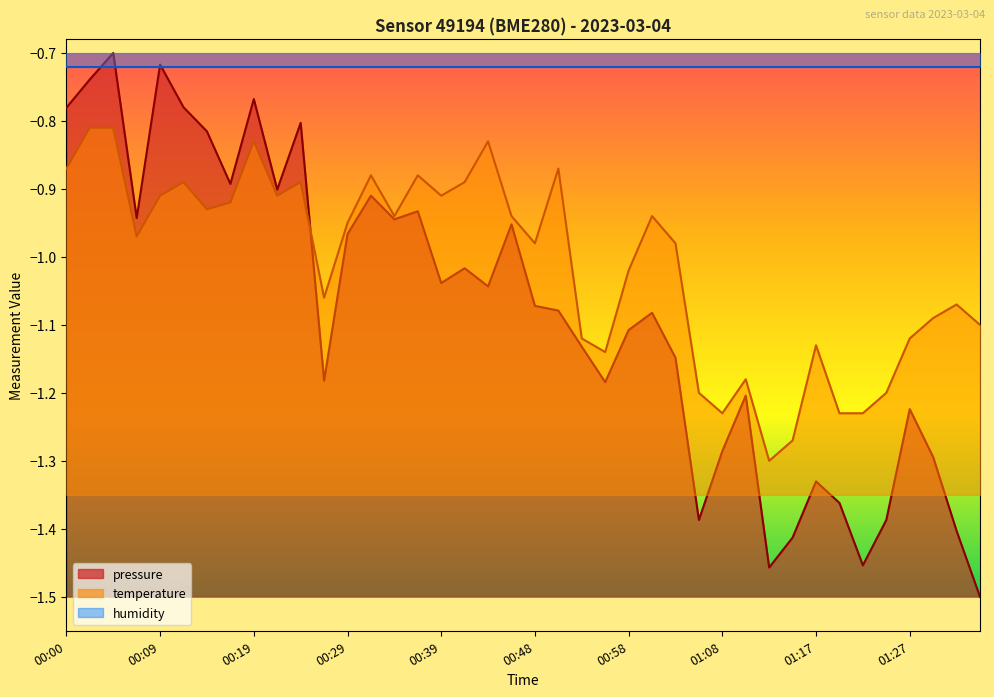

Which series has the largest total across all categories?

temperature